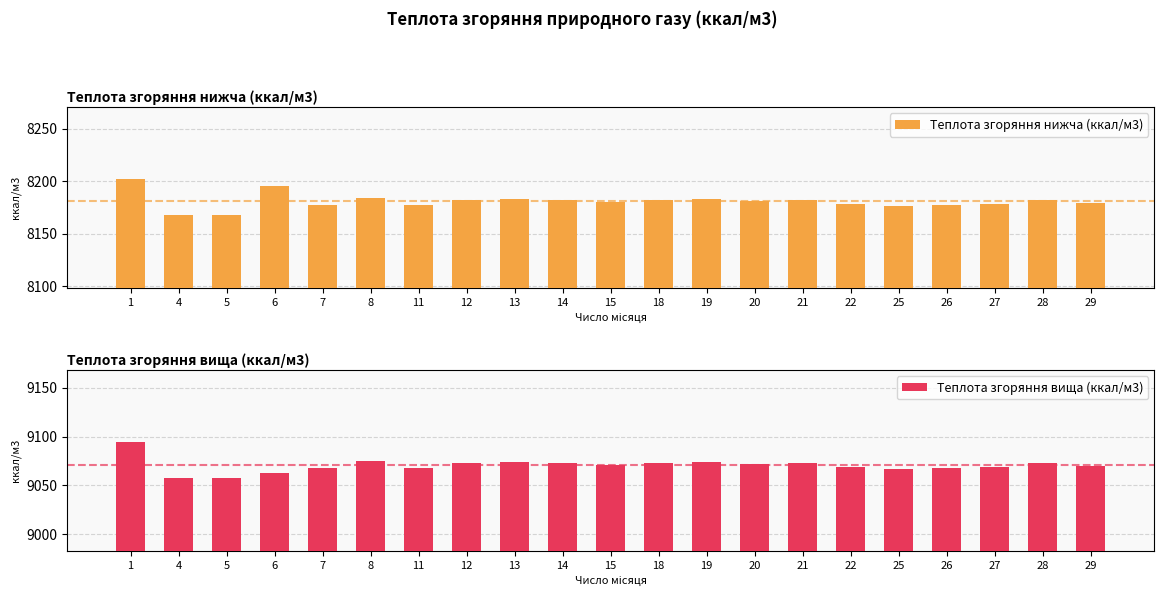

How many bars are there in each group?

2